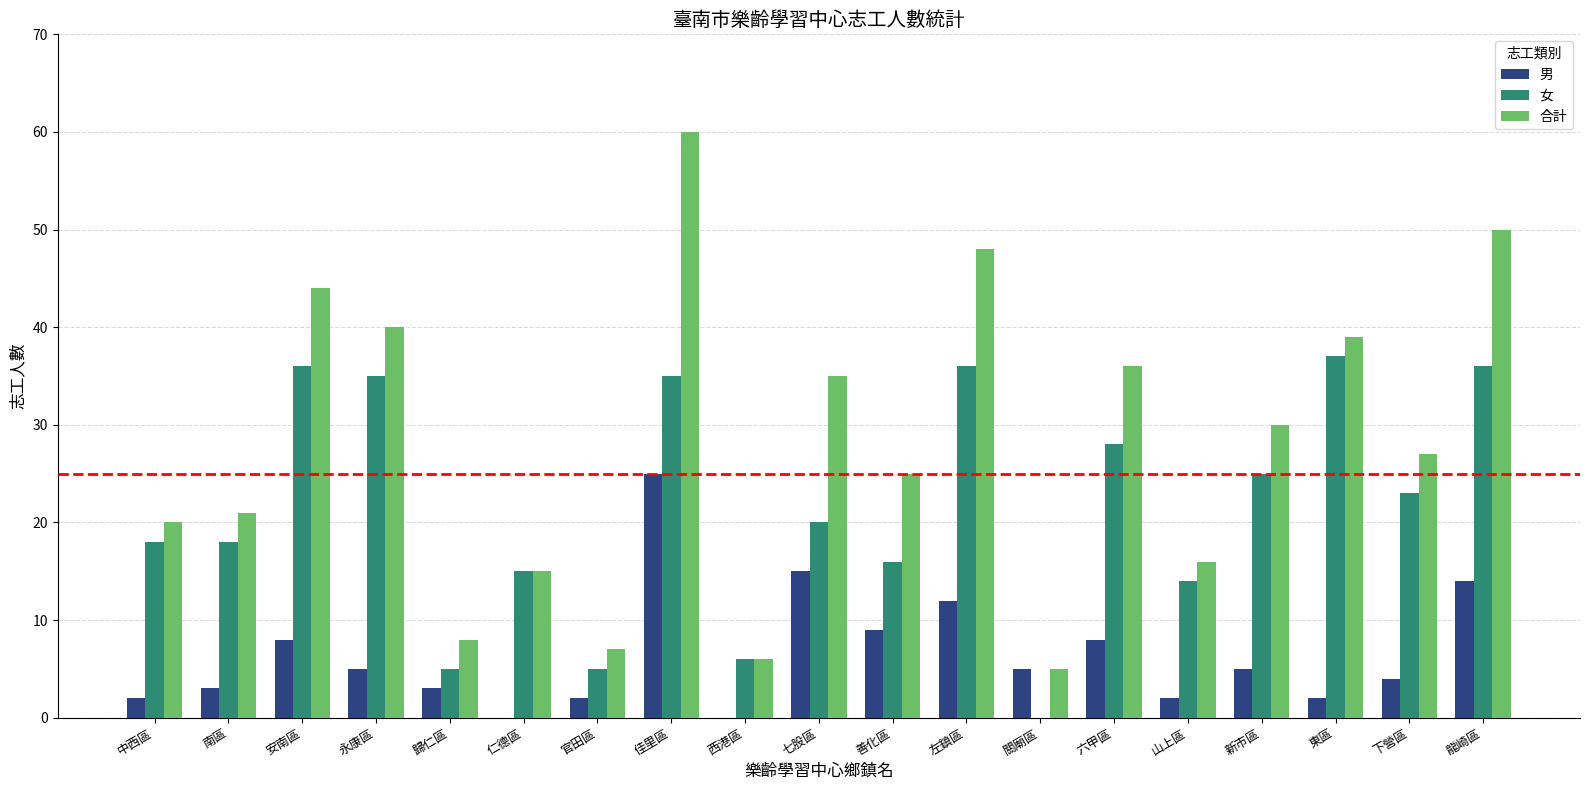

Which series changed the most between 中西區 and 永康區?

合計